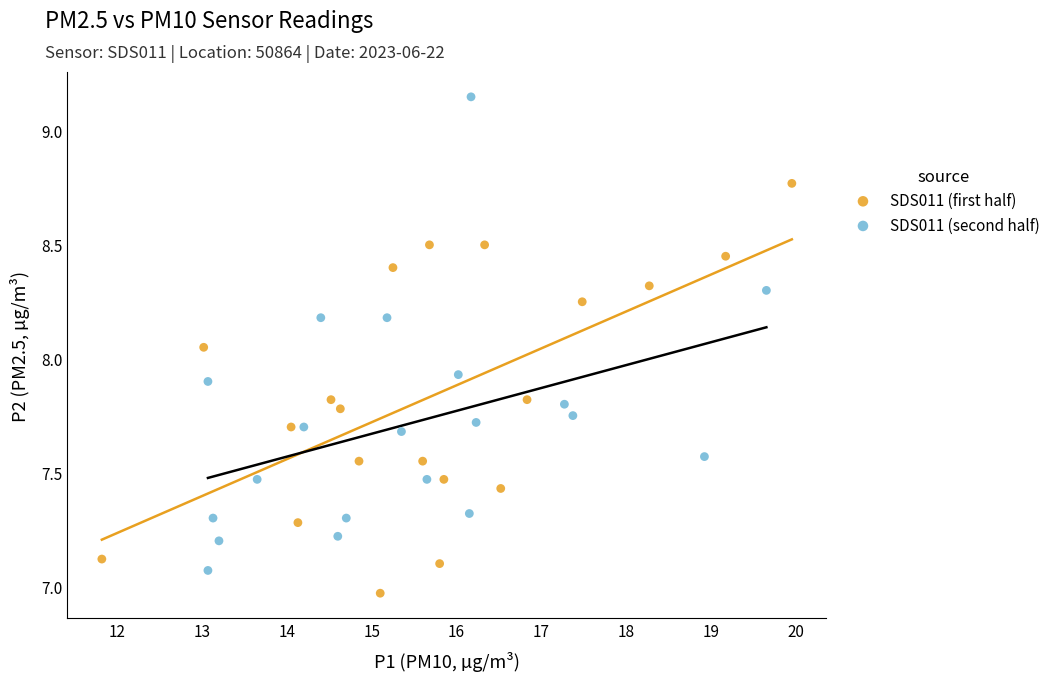

Which series contains the highest Y value?

SDS011 (second half)